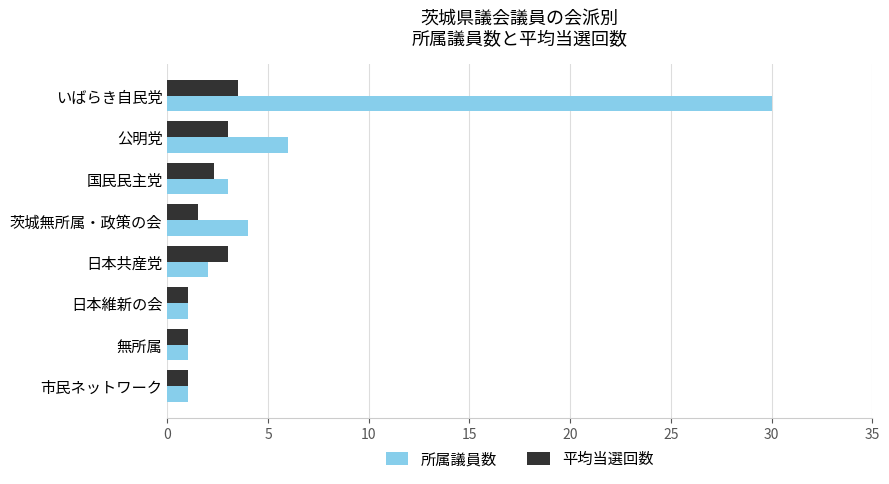

What is the approximate value of 平均当選回数 at 公明党?

3.0